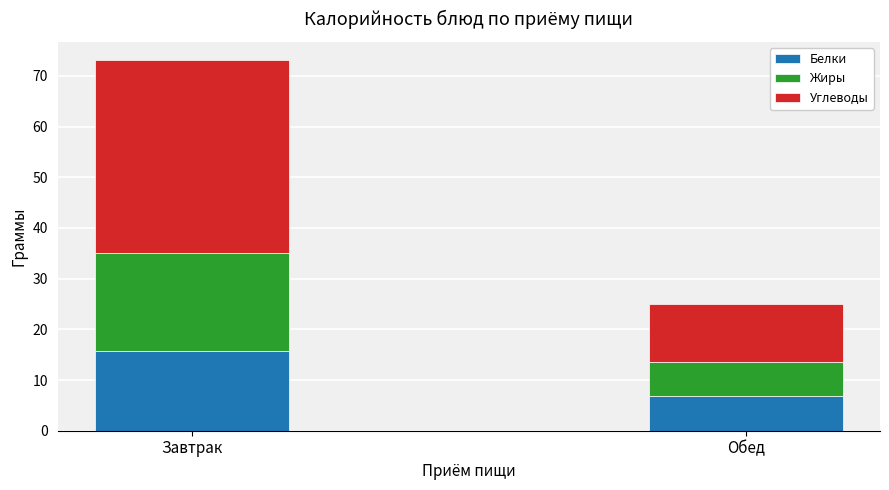

At which category is the sum across all series the highest?

Завтрак